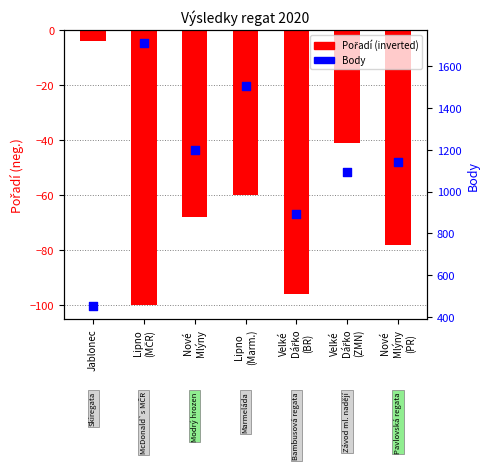

Is the value of Pořadí (inverted) at Lipno
(Marm.) greater than the value of Body at Nové
Mlýny?

No